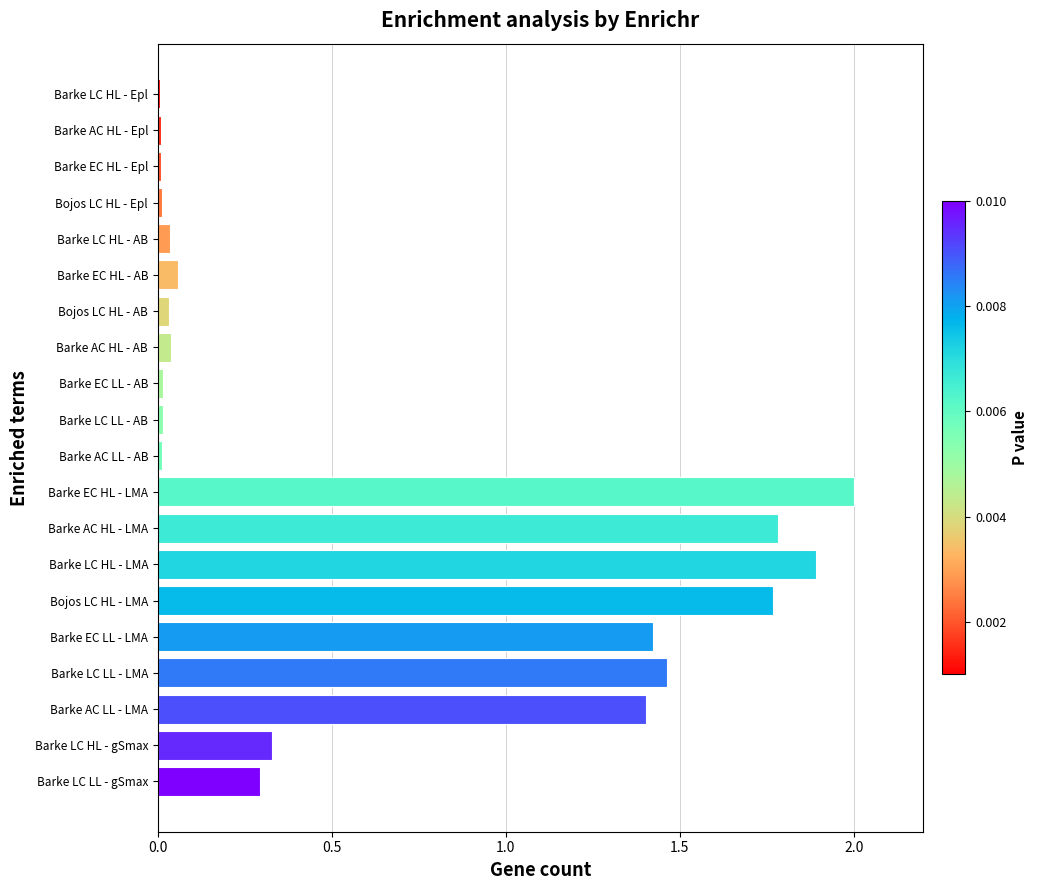

True or false: the data shows 2.0 at Barke EC HL - LMA.

True